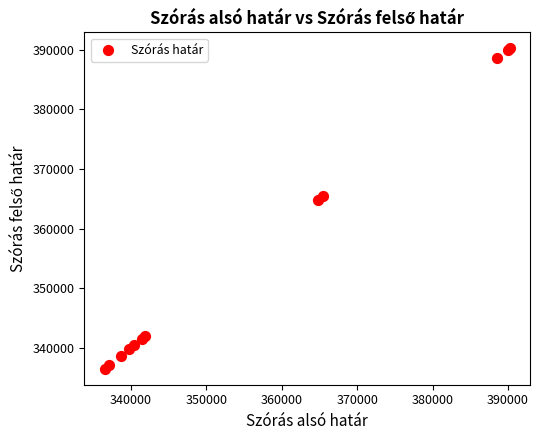

What Y value in the scatter plot is closest to 363352?

364825